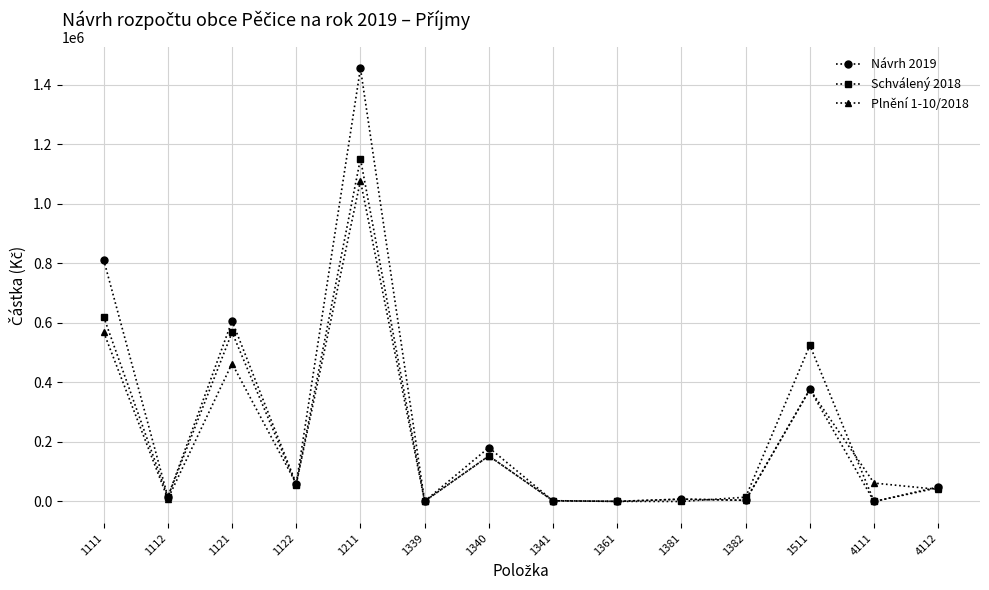

True or false: Schválený 2018 and Návrh 2019 cross at least once.

True